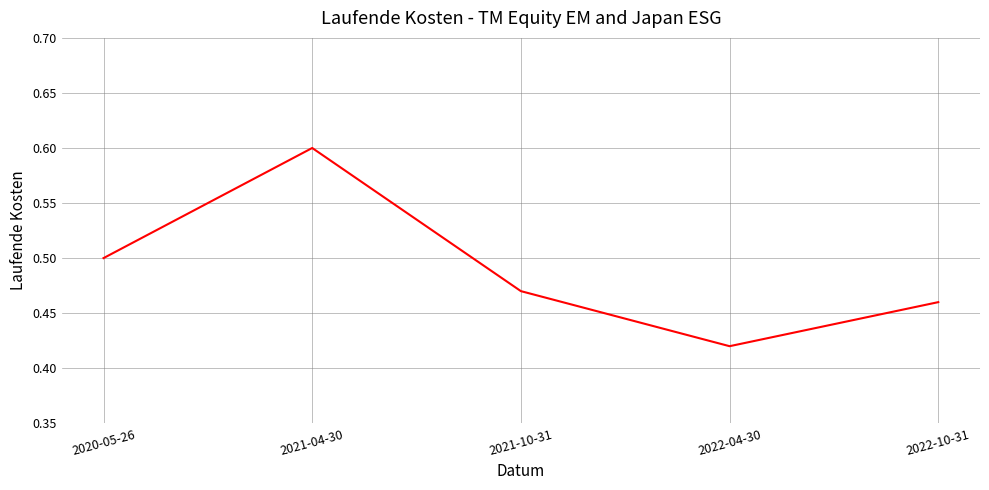

What position from the left is 2020-05-26?

1